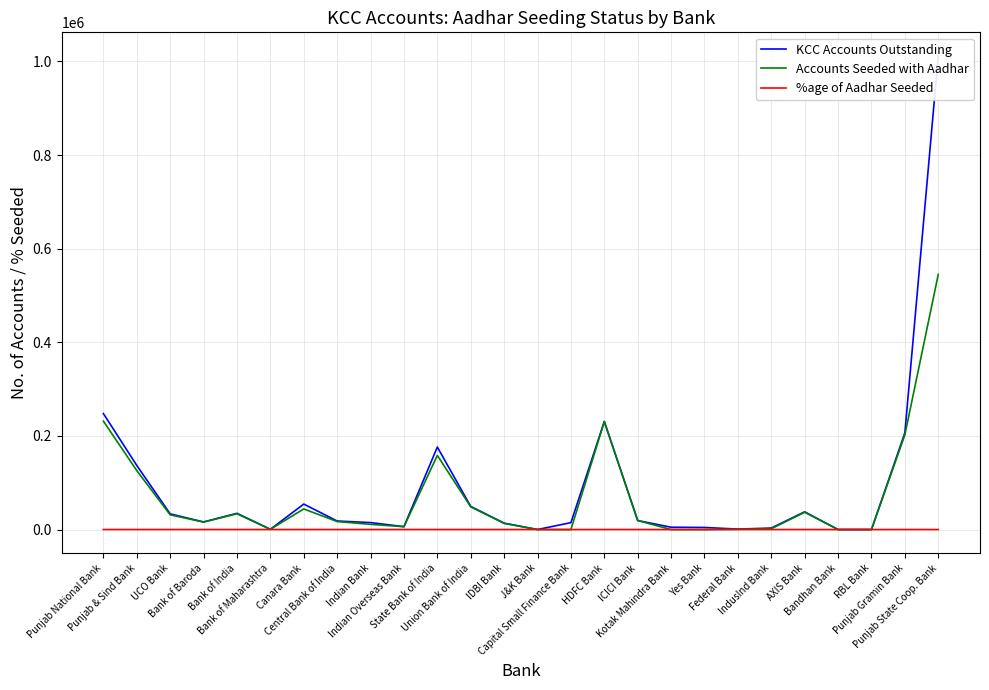

How many data points in %age of Aadhar Seeded are less than 93?

12